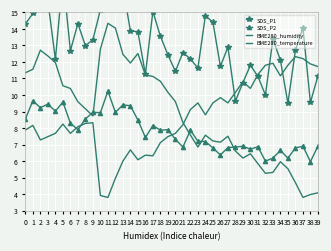

The SDS_P2 series shows 11.3 at 29. True or false?

False